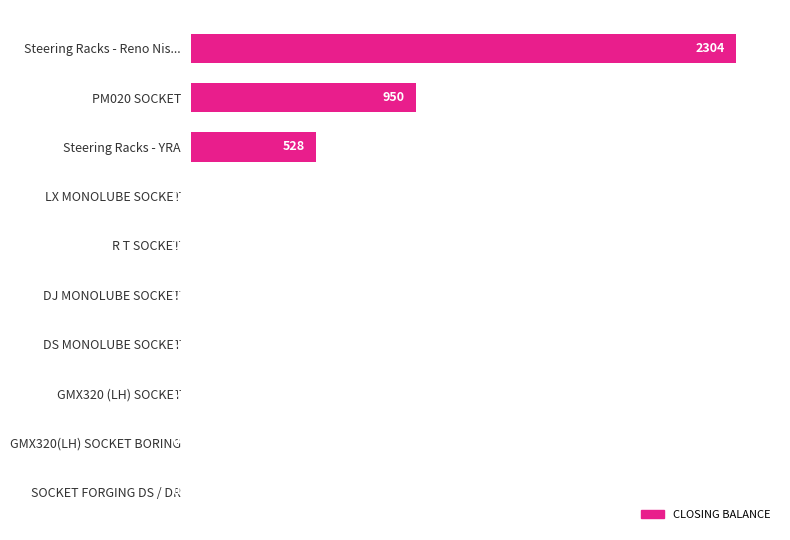

What is the maximum value shown in the chart?

2304